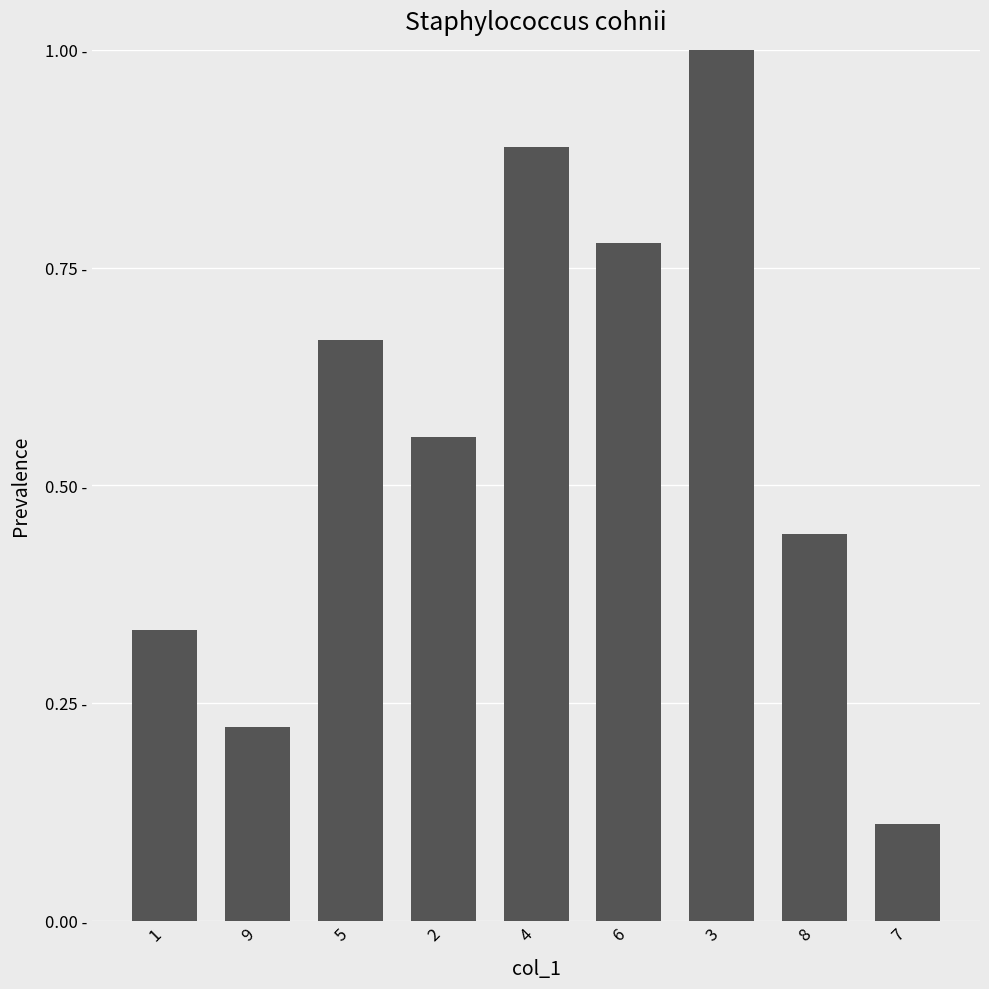

Are the bars grouped side by side (vs. stacked)?

No